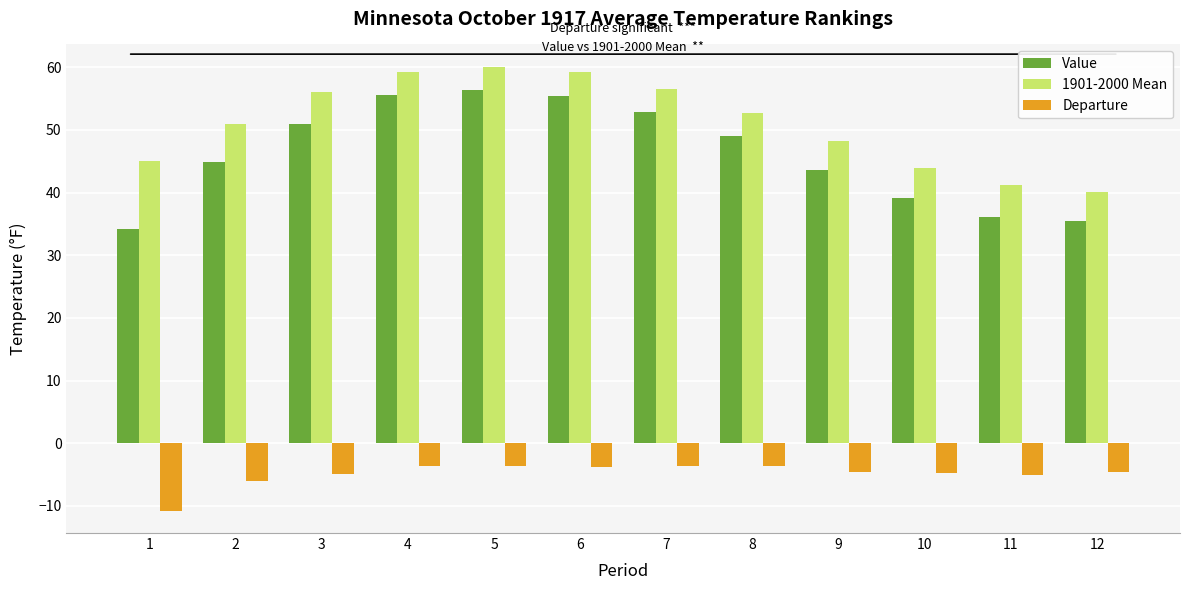

Which series has the largest range (max minus min)?

Value